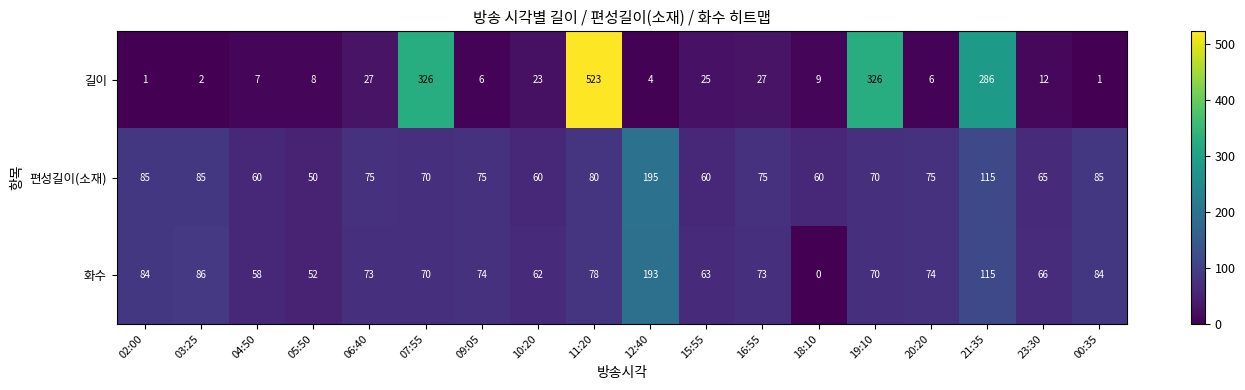

What is the difference between the maximum and minimum values in the 편성길이(소재) series?

145